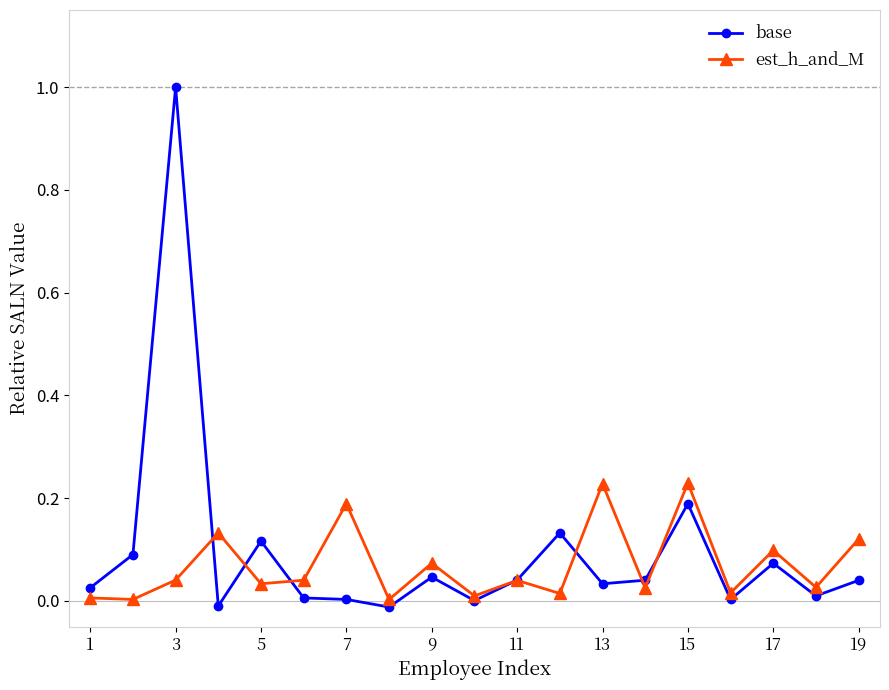

How many lines are shown in the chart?

2